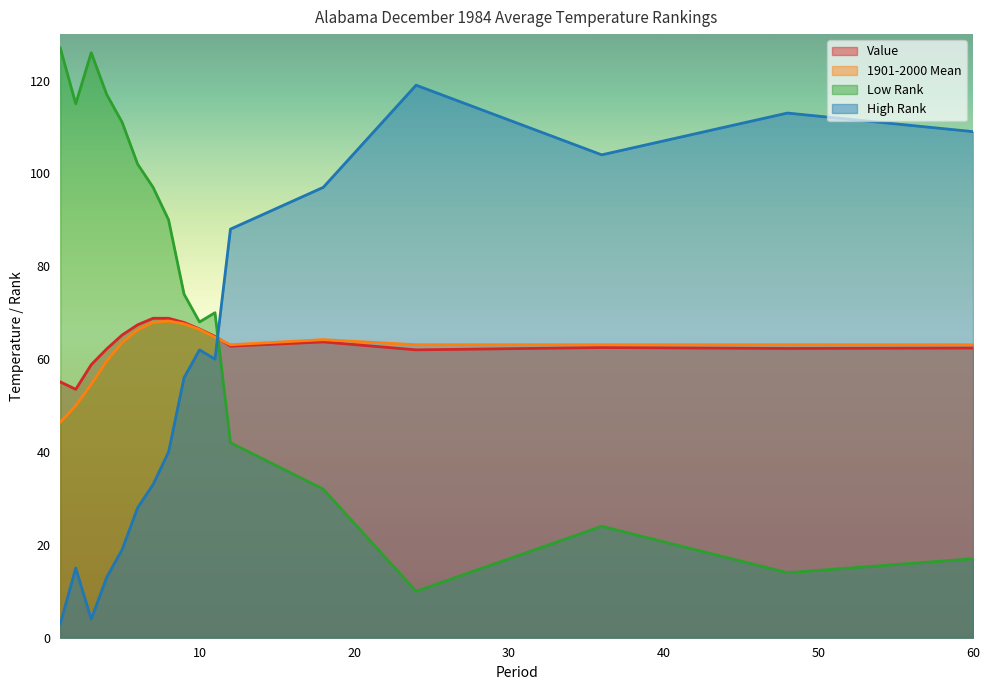

What is the maximum value shown in the chart?

127.0